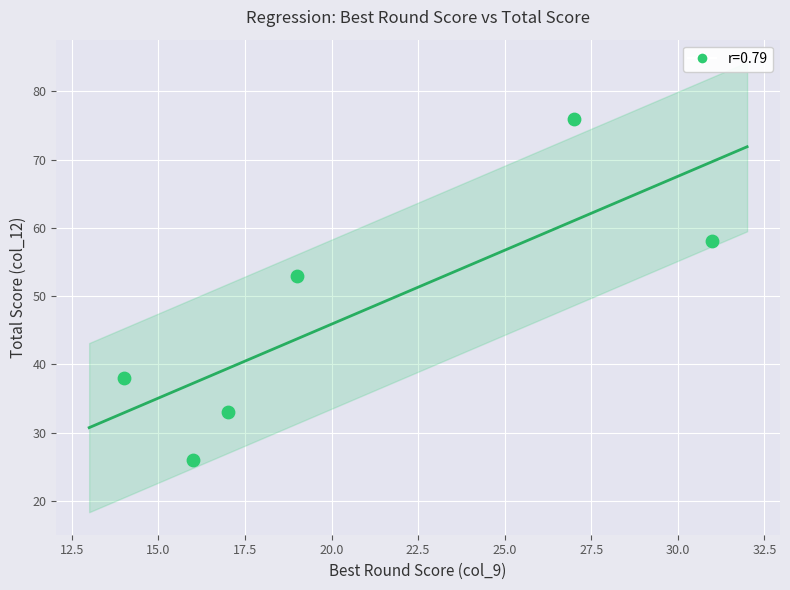

What Y value in the scatter plot is closest to 51?

53